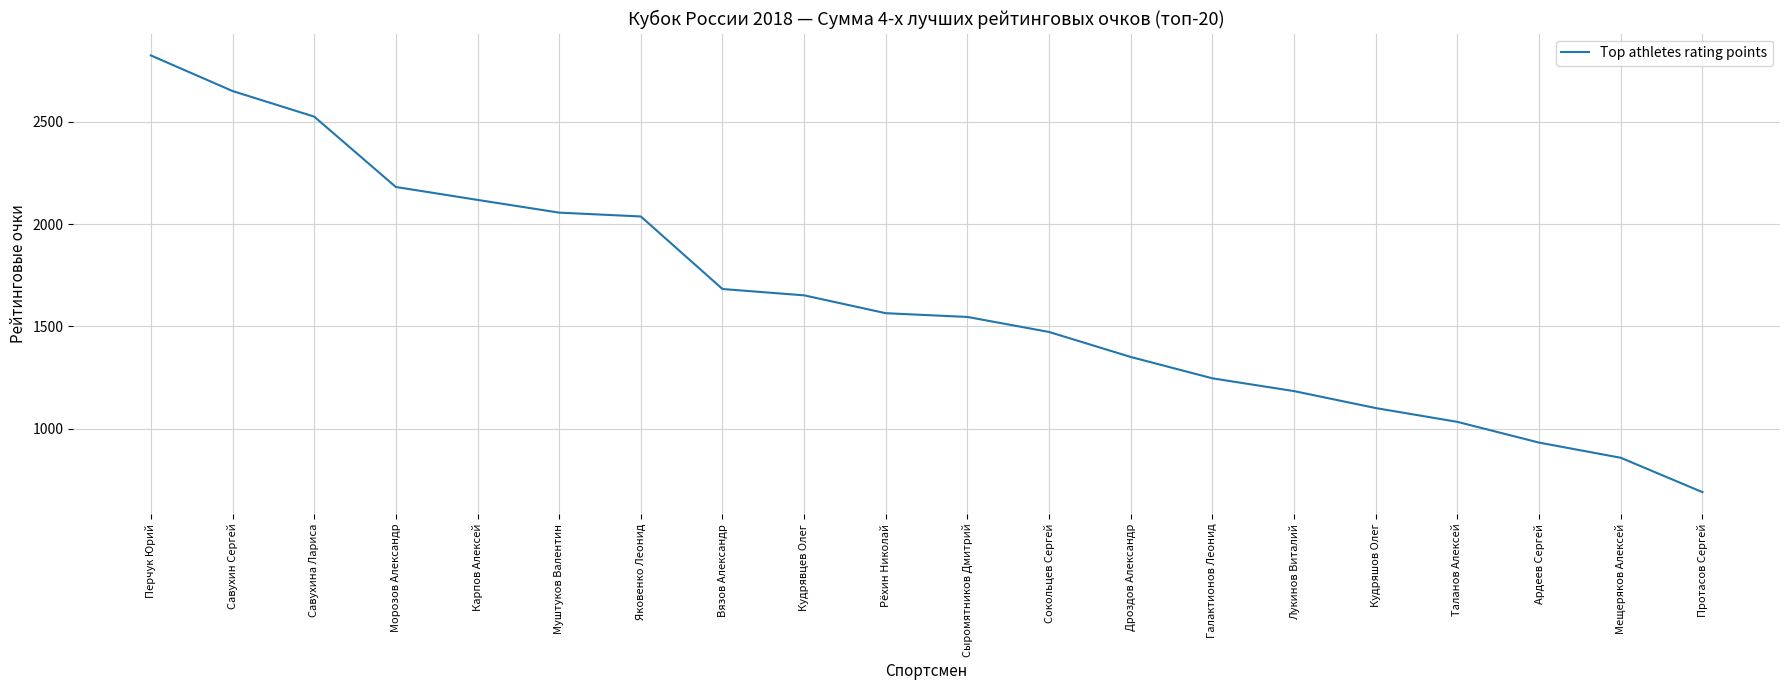

The value at Мещеряков Алексей is 1117.5. True or false?

False